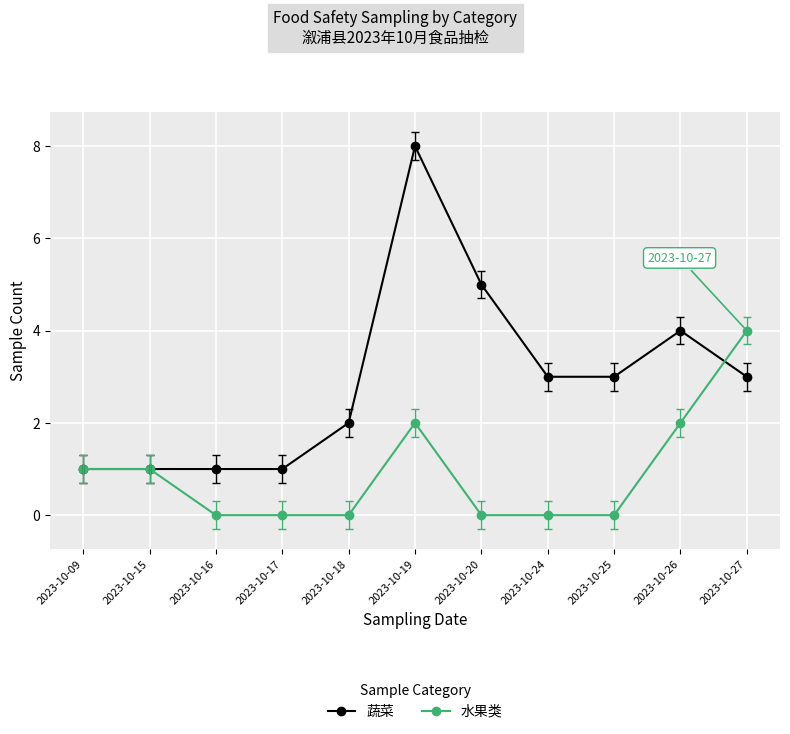

True or false: 蔬菜 has more than 1 points higher than both neighbors.

True